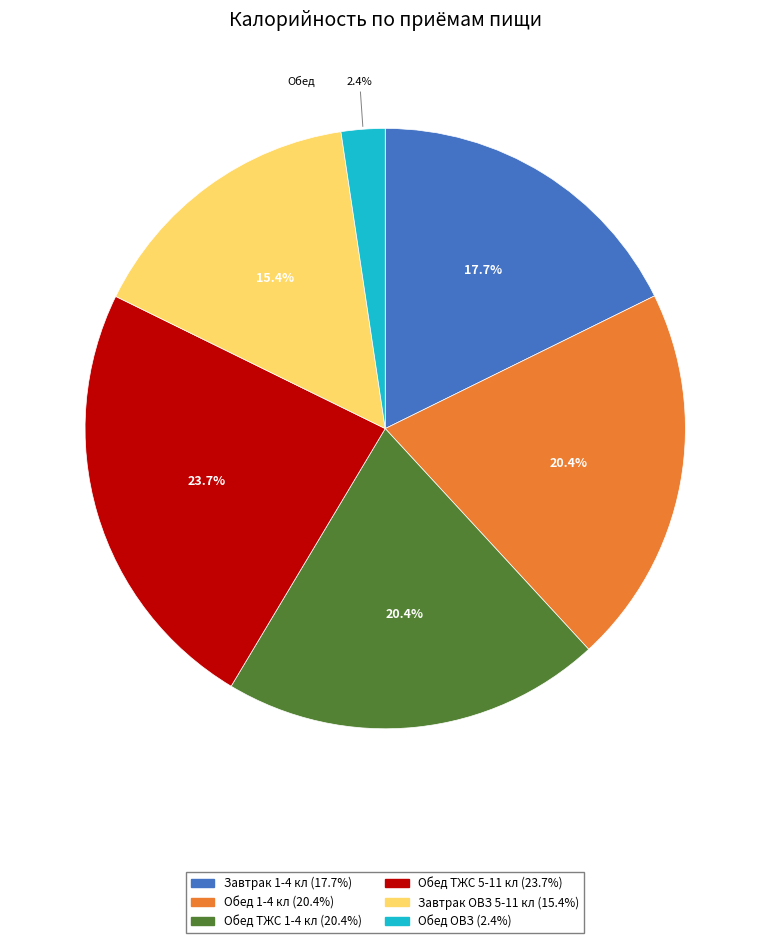

The Обед ТЖС 1-4 кл slice represents 20% of the pie. True or false?

True